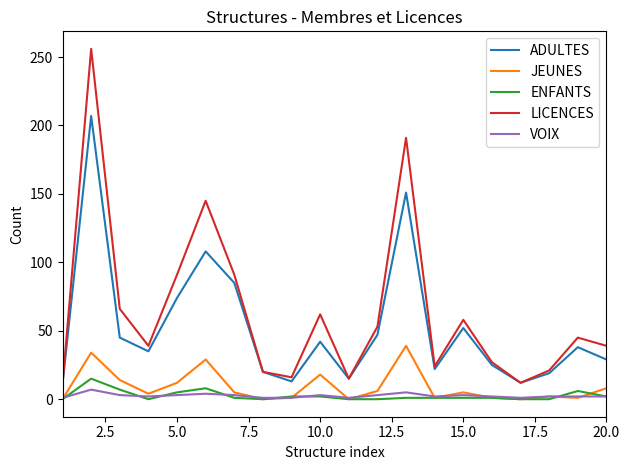

Which series has the largest total across all categories?

LICENCES